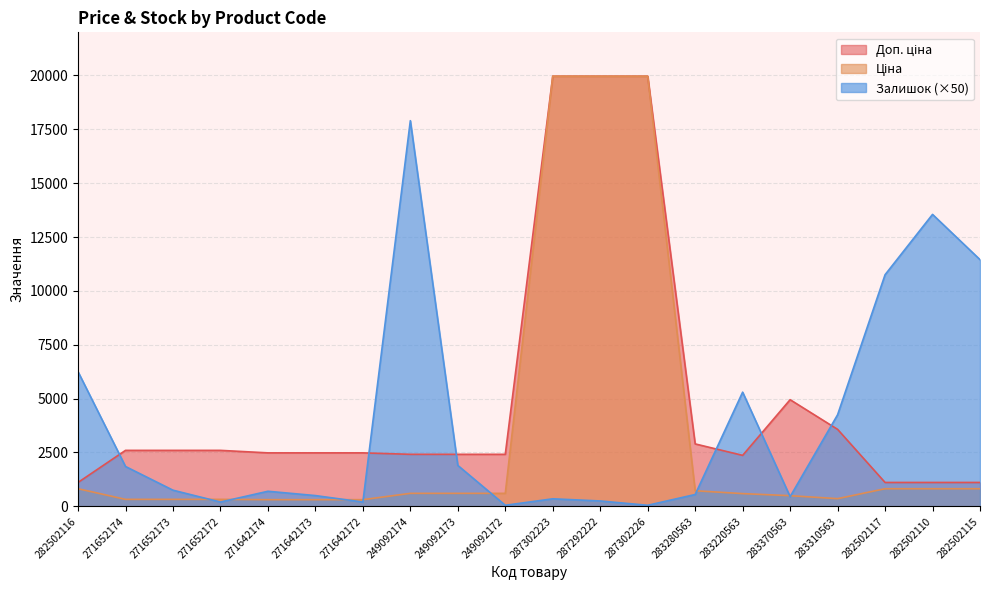

At which category does Залишок reach its first local peak?

271642174